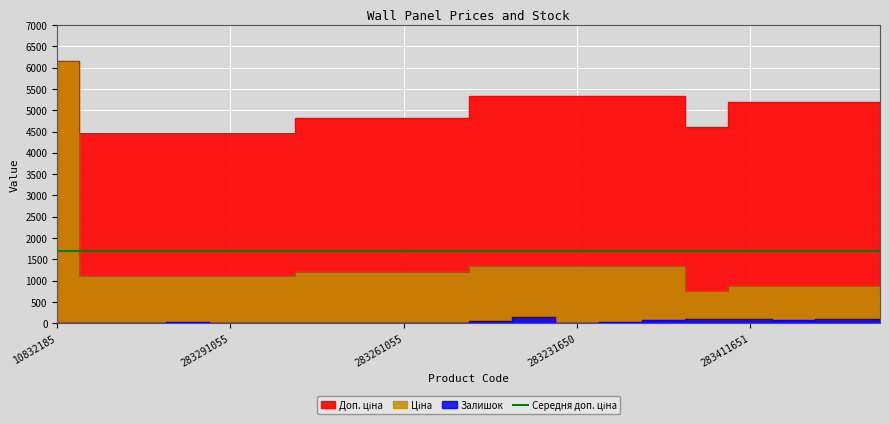

What is the sum of the Доп. ціна values at 283231651 and 283291651?

9806.4